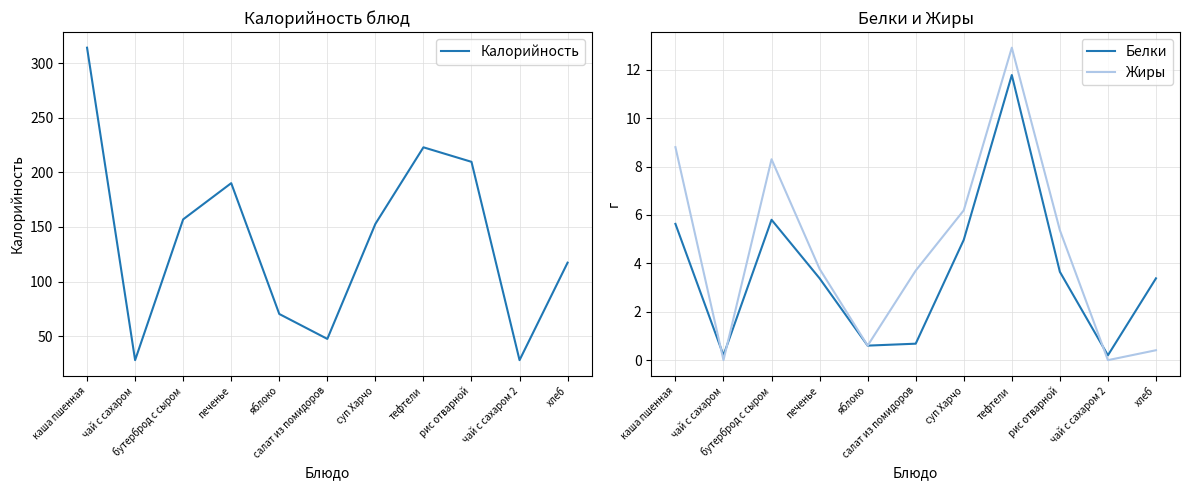

How many times do Белки and Жиры cross each other?

3